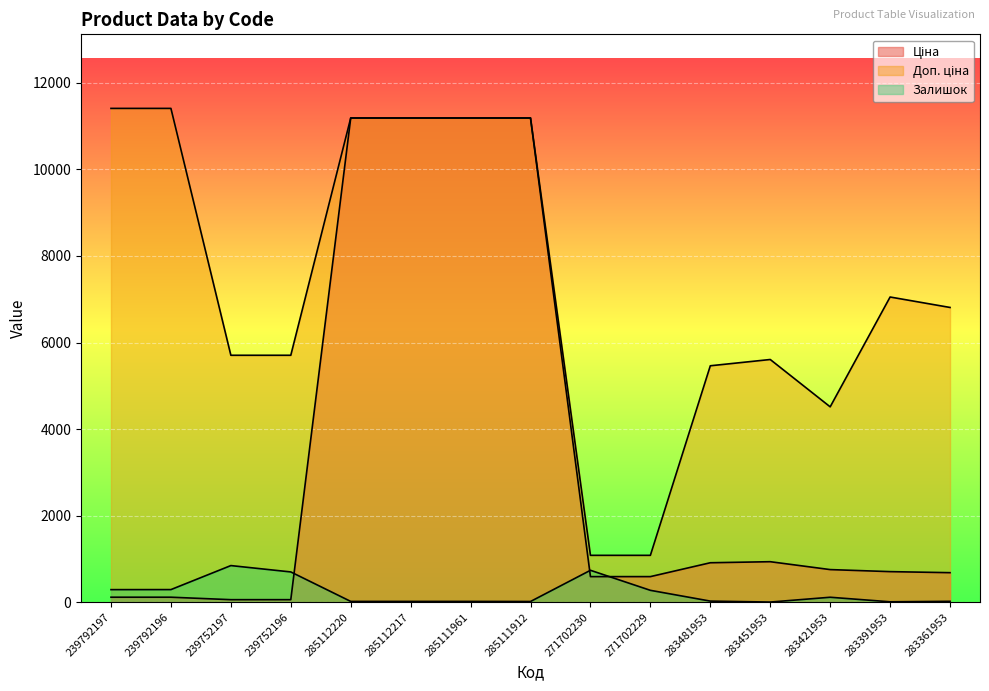

At which label does Залишок reach its minimum?

283451953